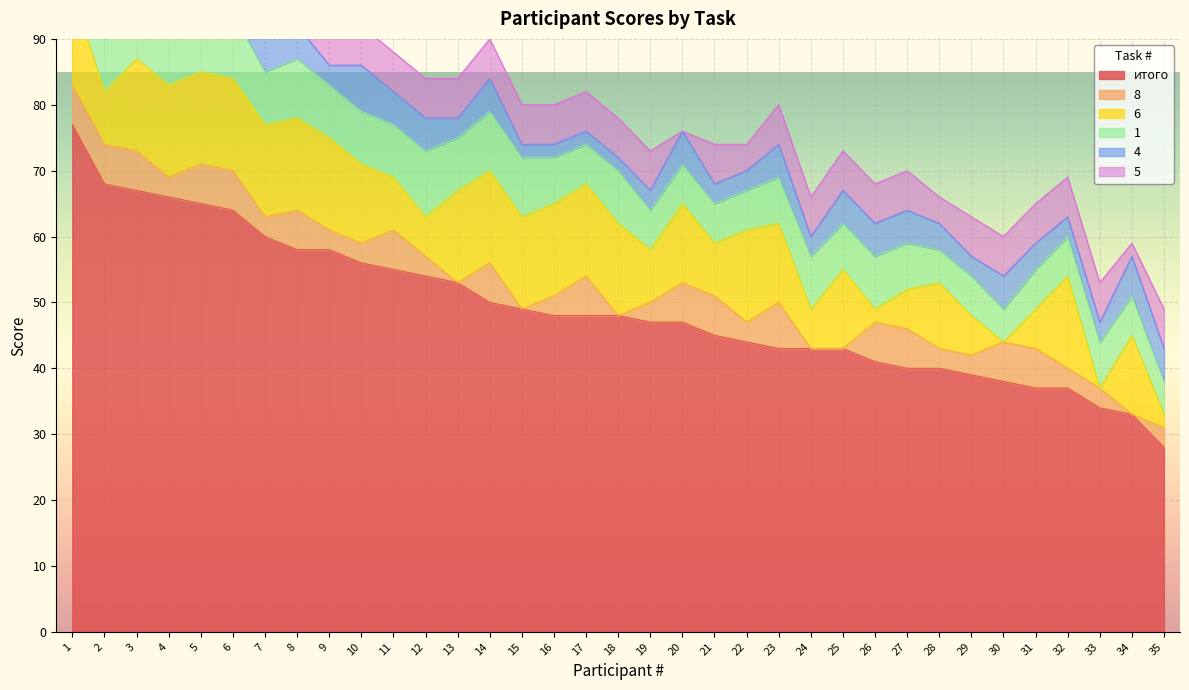

What is the difference between the 6 values at 28 and 2?

2